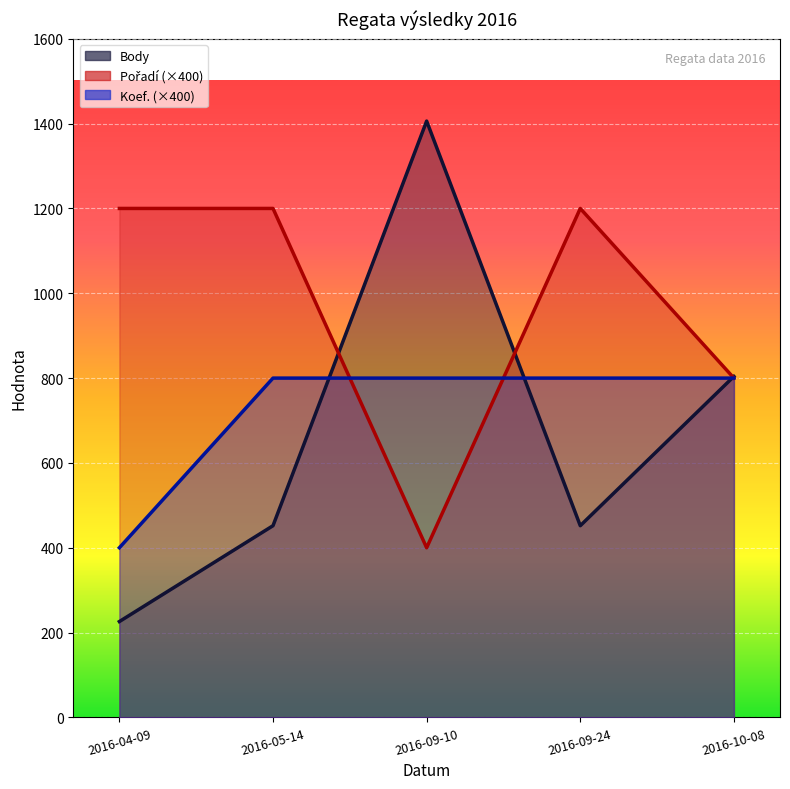

Reading left to right, list all the values displayed in this chart.

Body: 226	452	1406	452	804
Pořadí: 1200	1200	400	1200	800
Koef.: 400	800	800	800	800